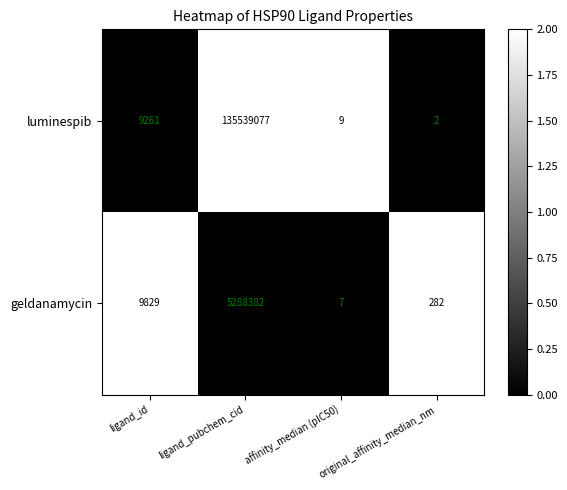

What is the total value across all series at affinity_median (pIC50)?

16